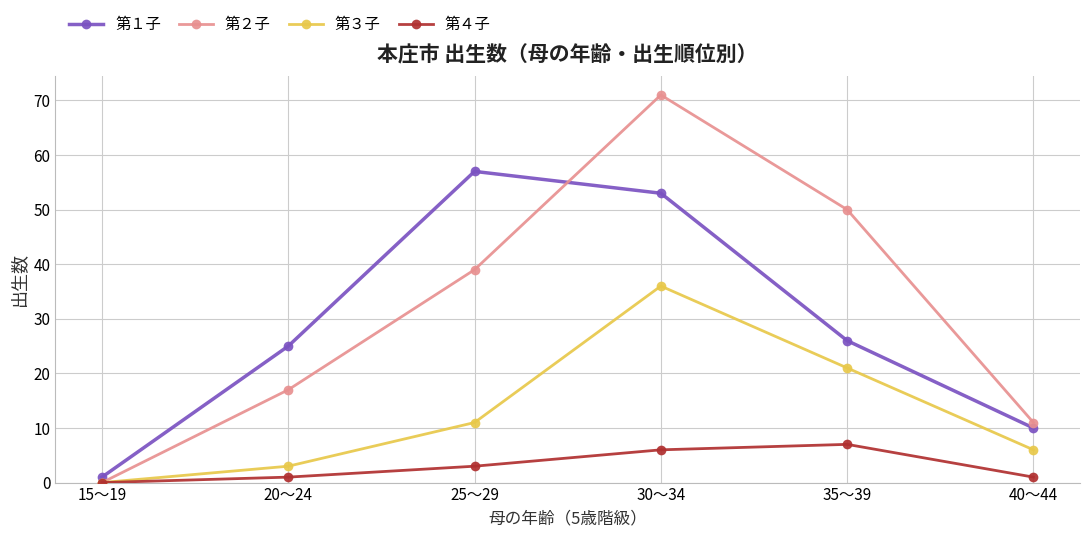

True or false: 第３子 has a value of 3 at 20～24.

True